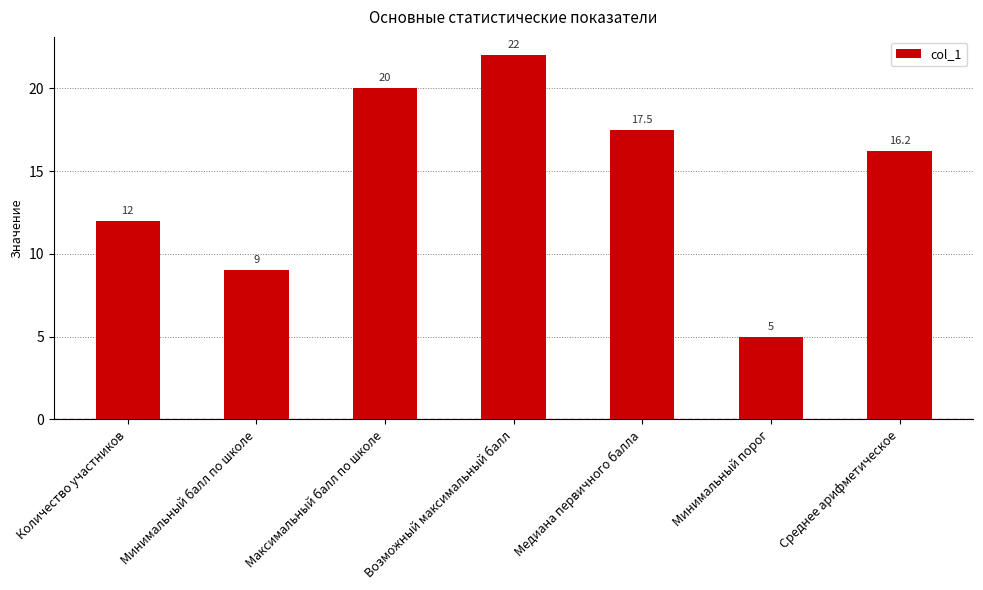

What is the approximate value at Минимальный порог?

5.0